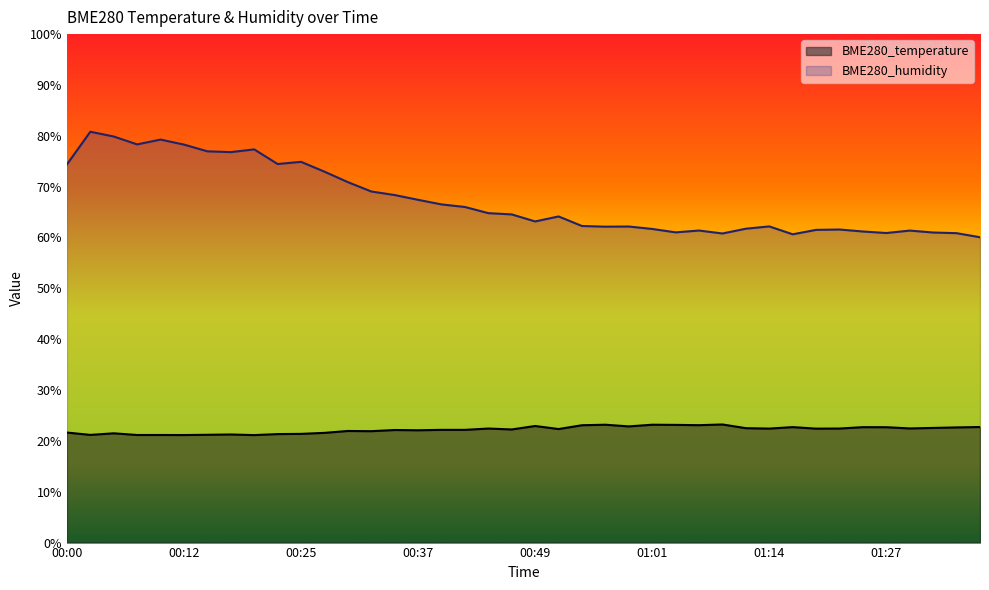

What is the label of the 38th point from the right?

00:05